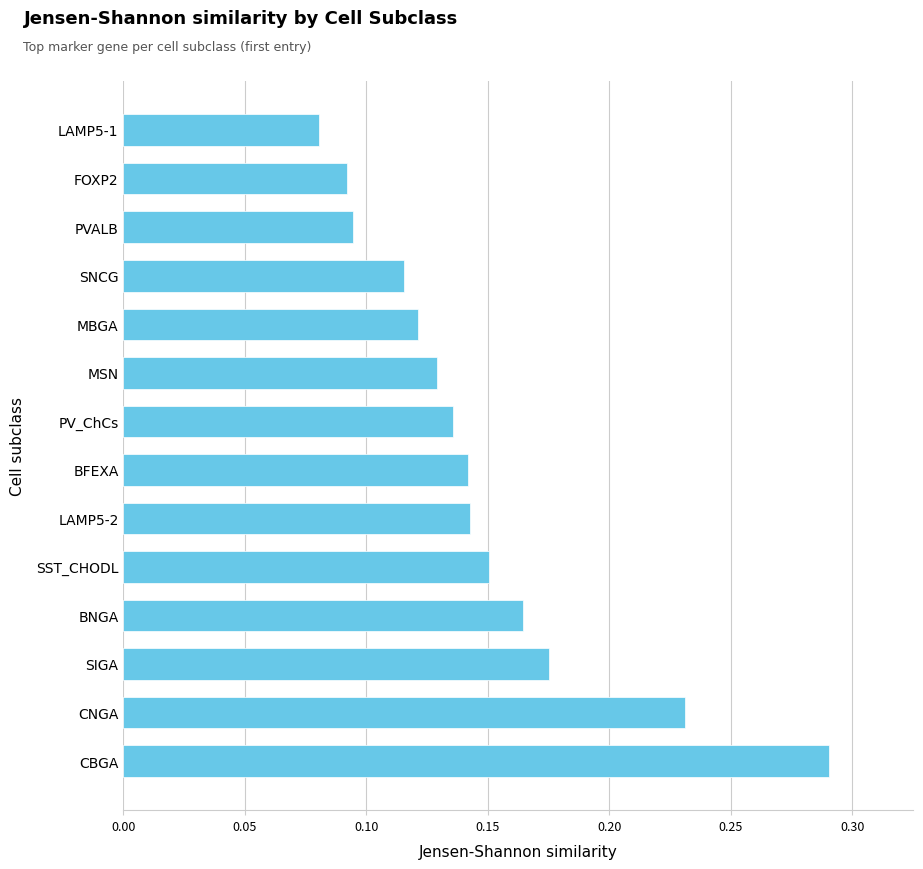

Which has a higher value, FOXP2 or SNCG?

SNCG